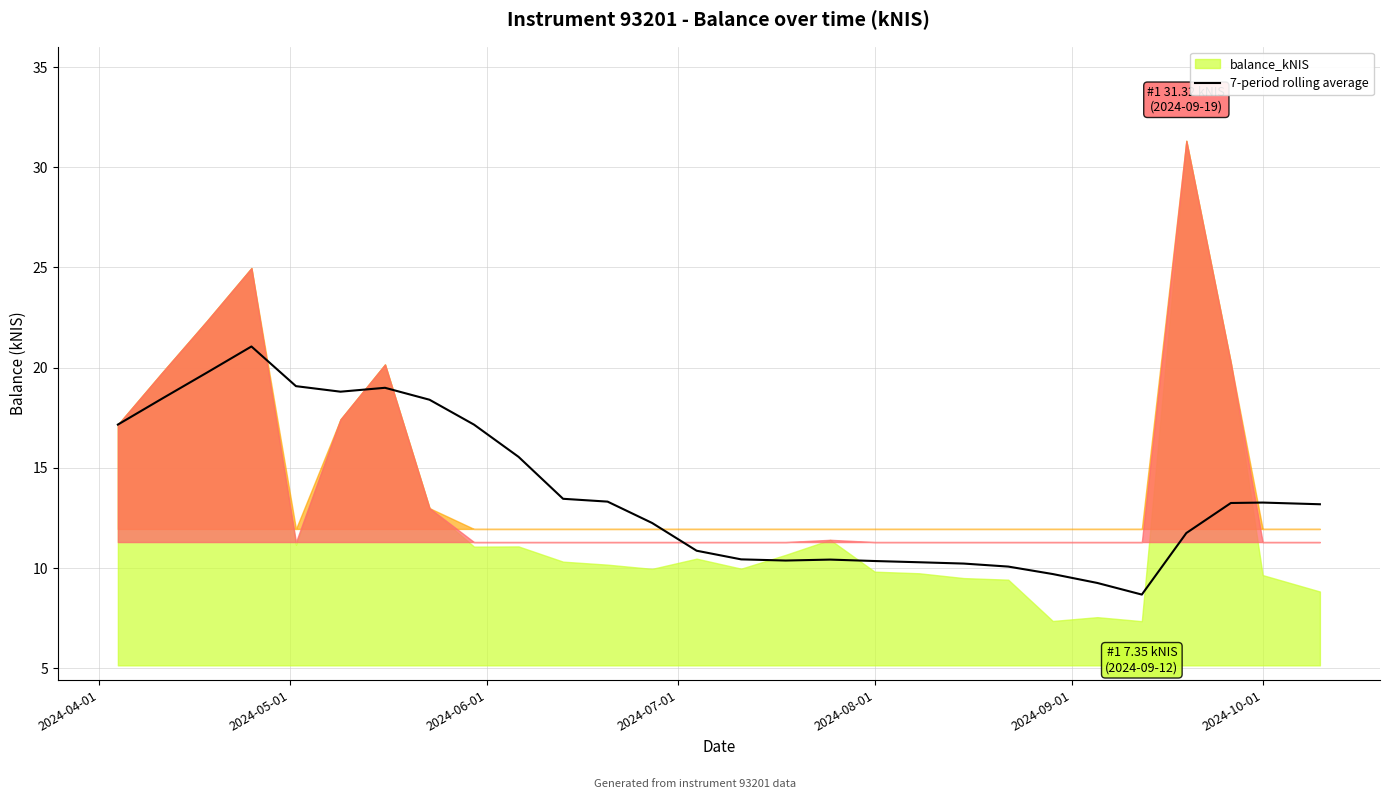

Is it true that the value at 2024-08-01 is 10.4?

True